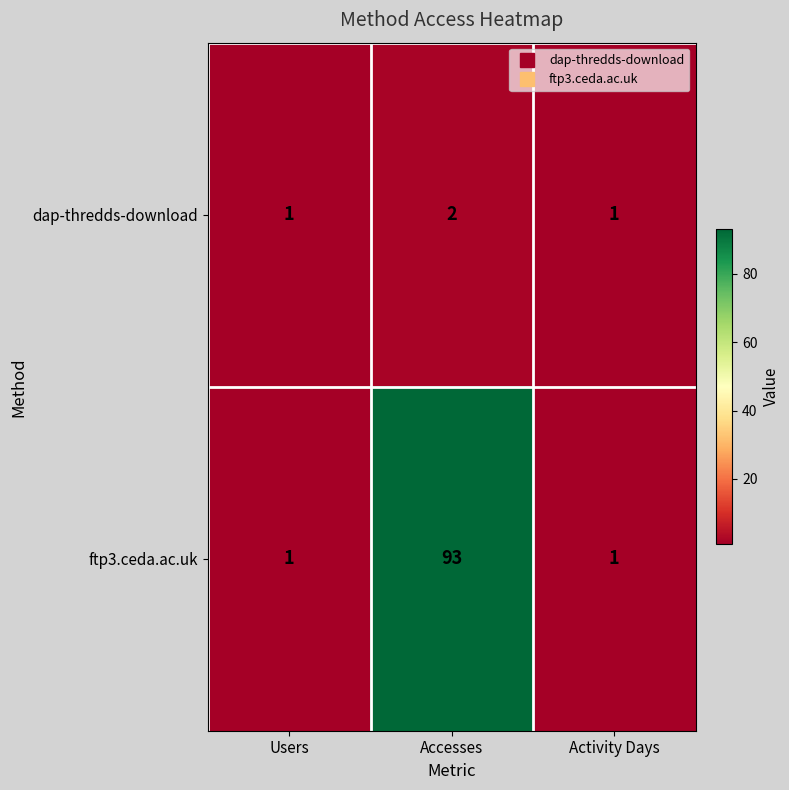

What is the sum of all dap-thredds-download values?

4